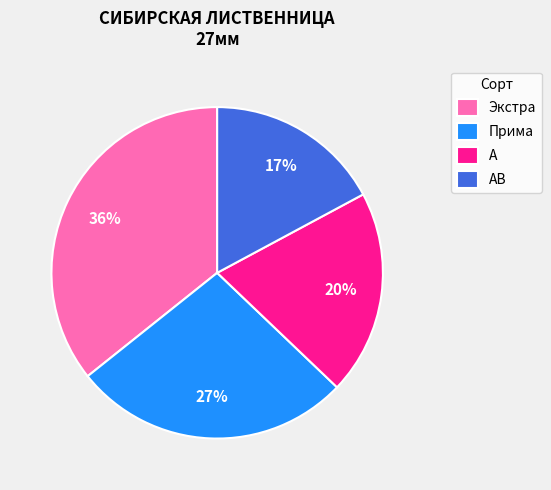

What percentage is the Экстра slice, to the nearest percent?

36%